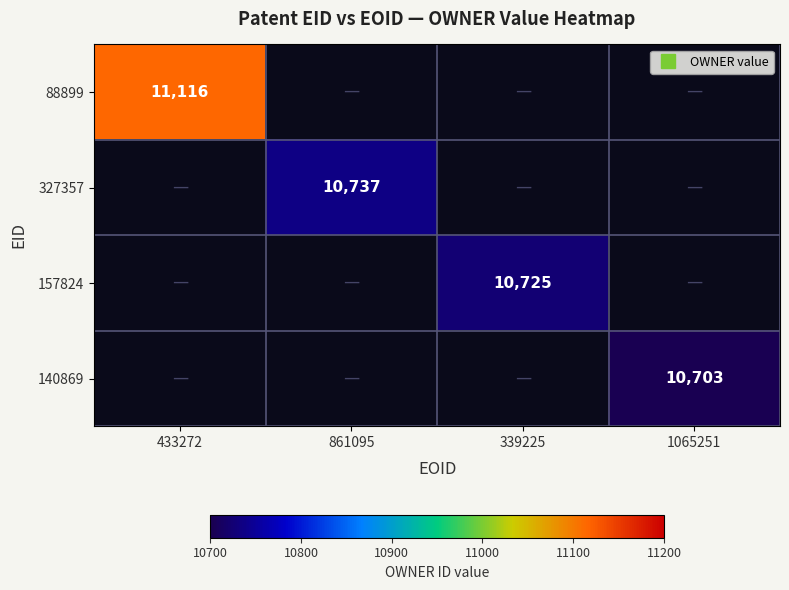

Count the number of data series in this chart.

4